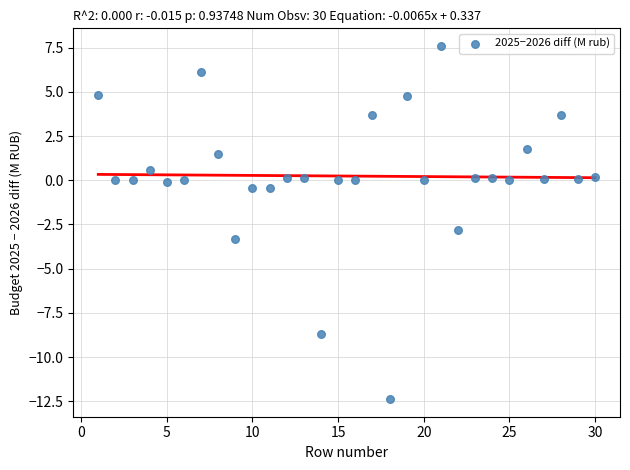

What is the range of Y values (max minus min)?

20.0